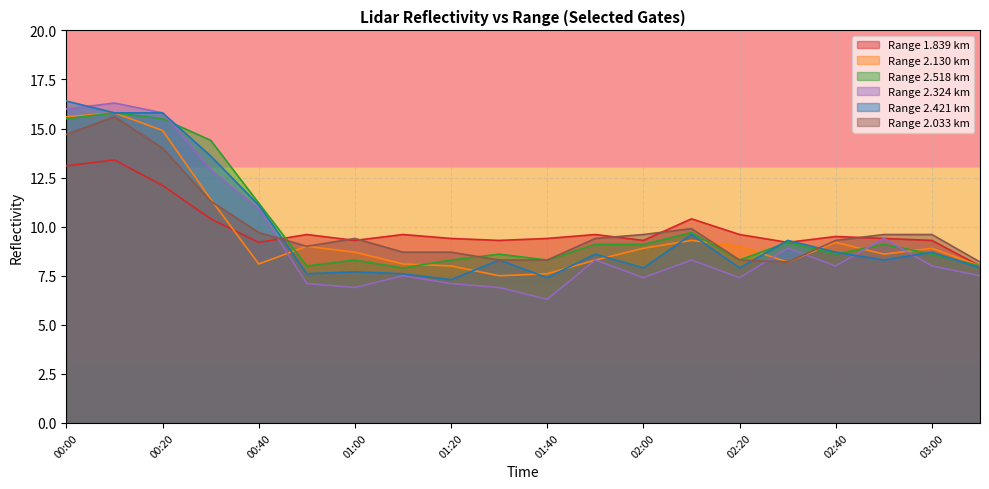

How many times do 2.518 and 2.033 cross each other?

3